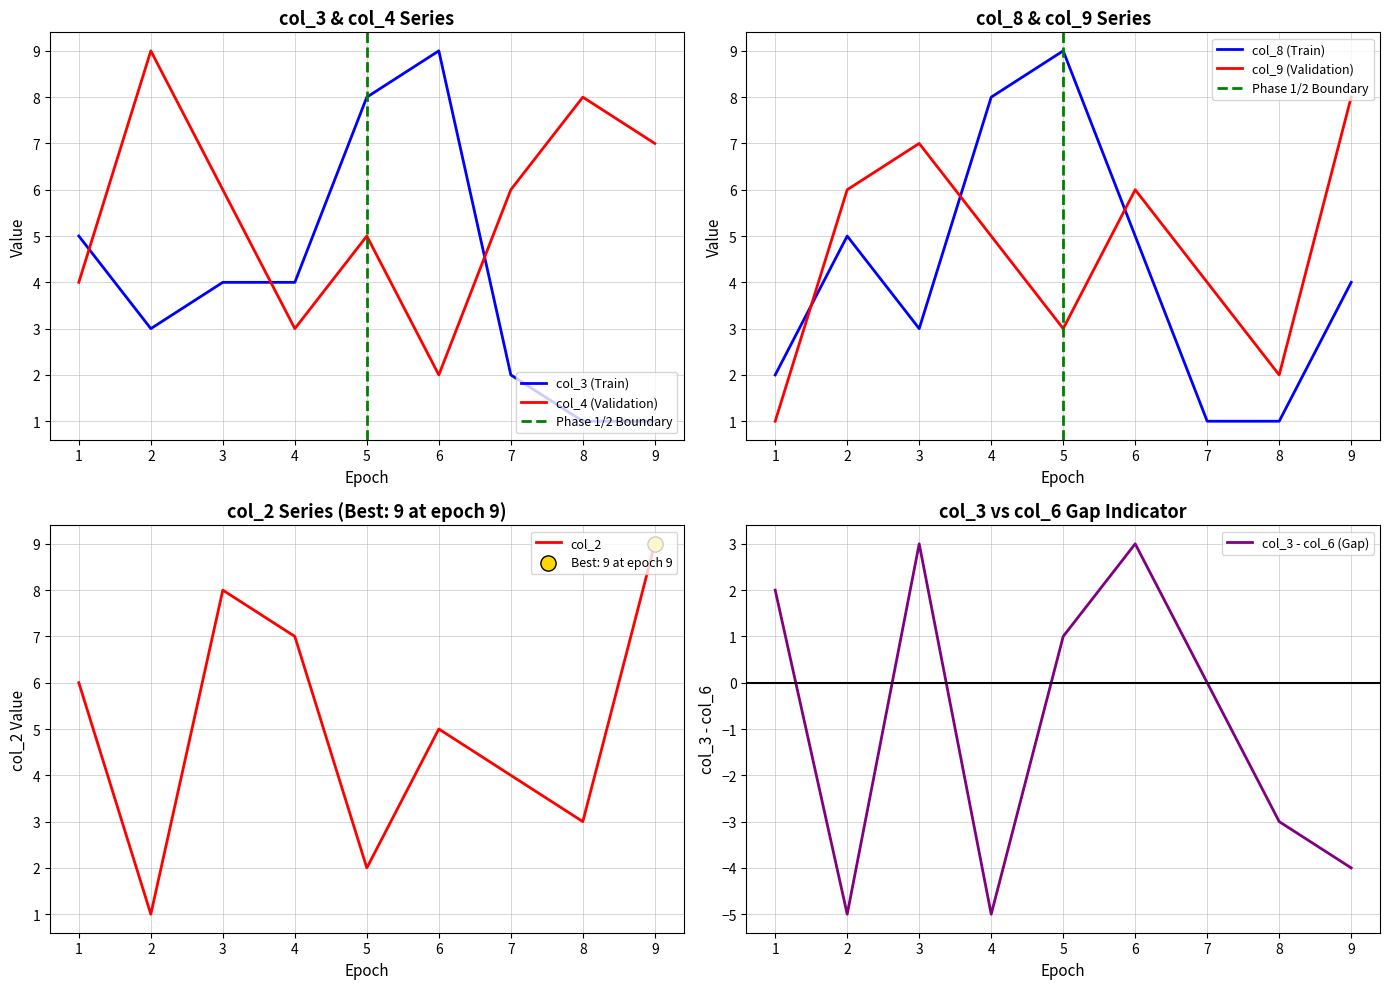

Which series has the largest Y range (max minus min)?

col_3